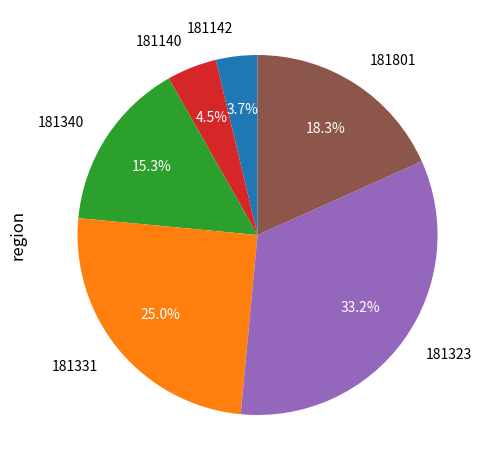

Rank the categories by value from highest to lowest.

181323, 181331, 181801, 181340, 181140, 181142